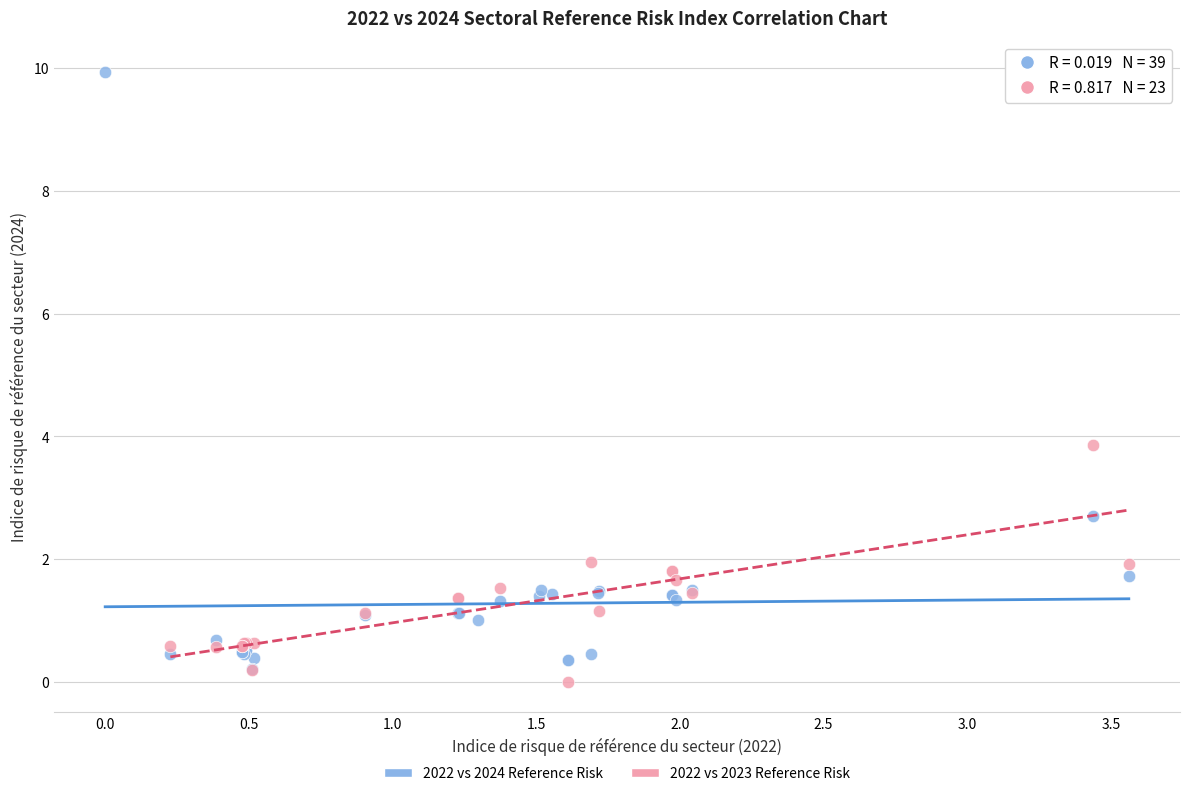

Which series has the largest Y range (max minus min)?

2022 vs 2024 Reference Risk